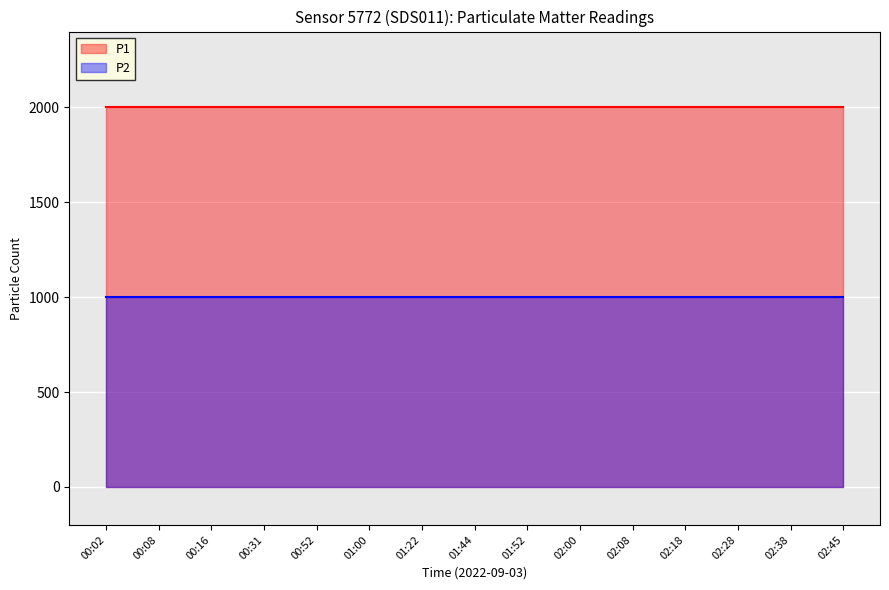

Is it true that P2 equals 999.9 at 00:16?

True